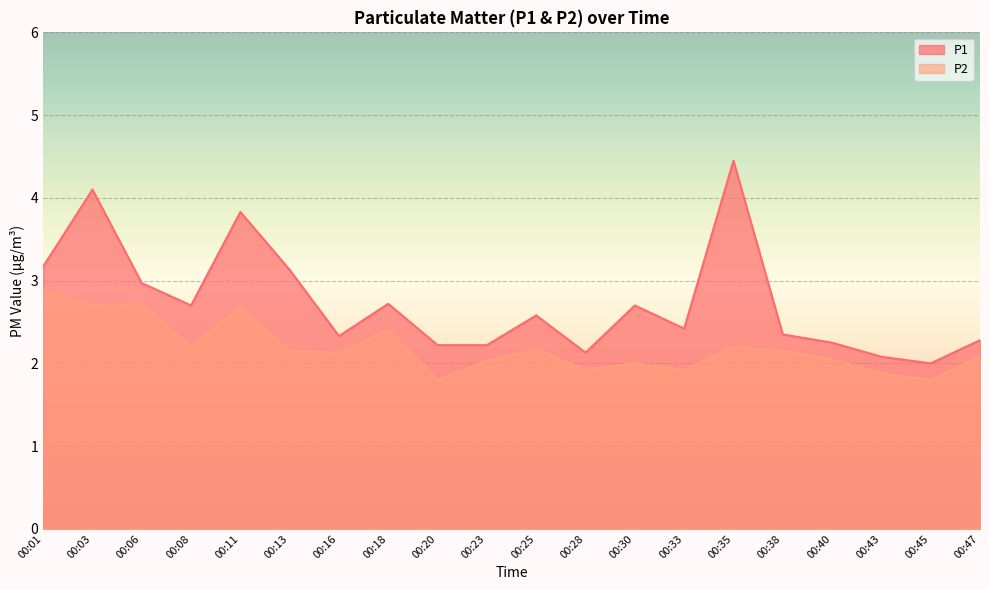

Reading right to left, extract all data points from this chart.

P1: 2.3	2.0	2.1	2.2	2.4	4.5	2.4	2.7	2.1	2.6	2.2	2.2	2.7	2.3	3.1	3.8	2.7	3.0	4.1	3.2
P2: 2.1	1.8	1.9	2.0	2.1	2.2	1.9	2.0	1.9	2.2	2.0	1.8	2.4	2.1	2.1	2.7	2.2	2.7	2.7	2.9